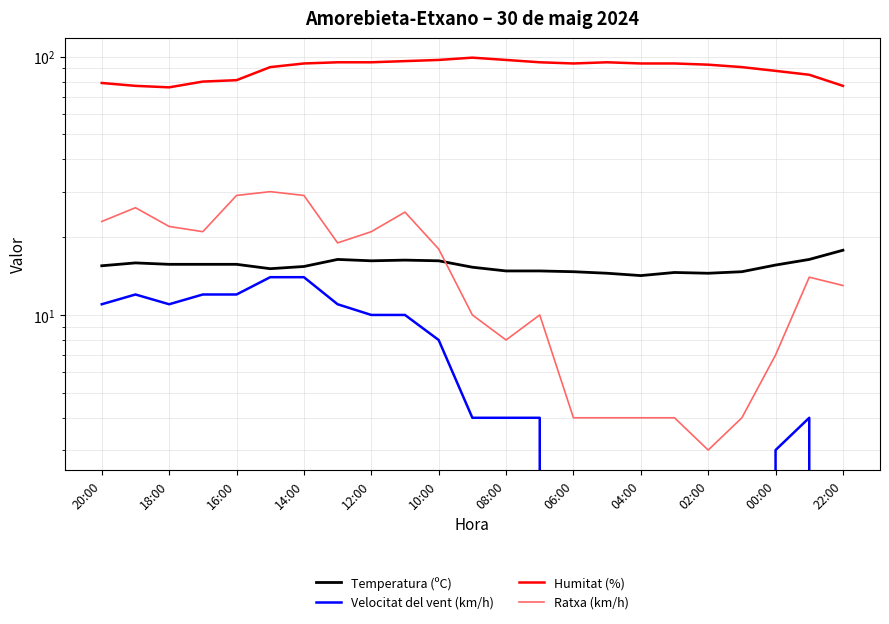

At how many categories does at least one series exceed 16?

23